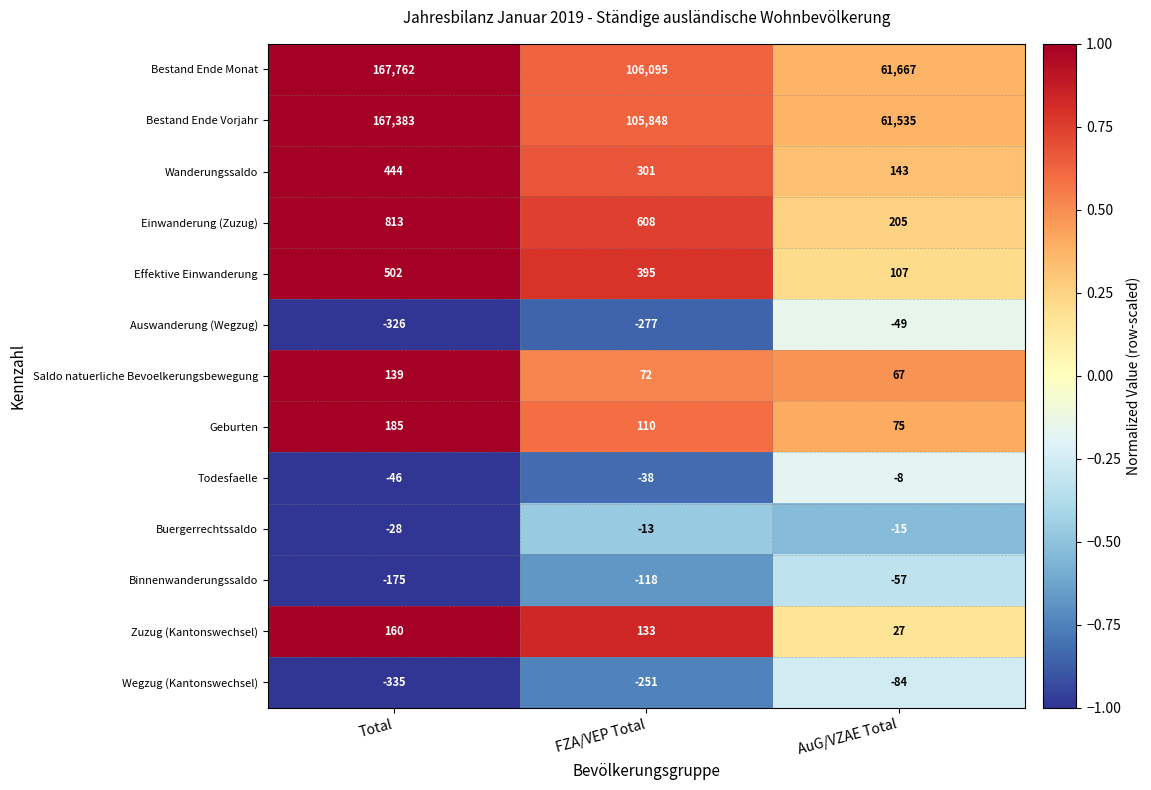

How many series are shown in this chart?

13